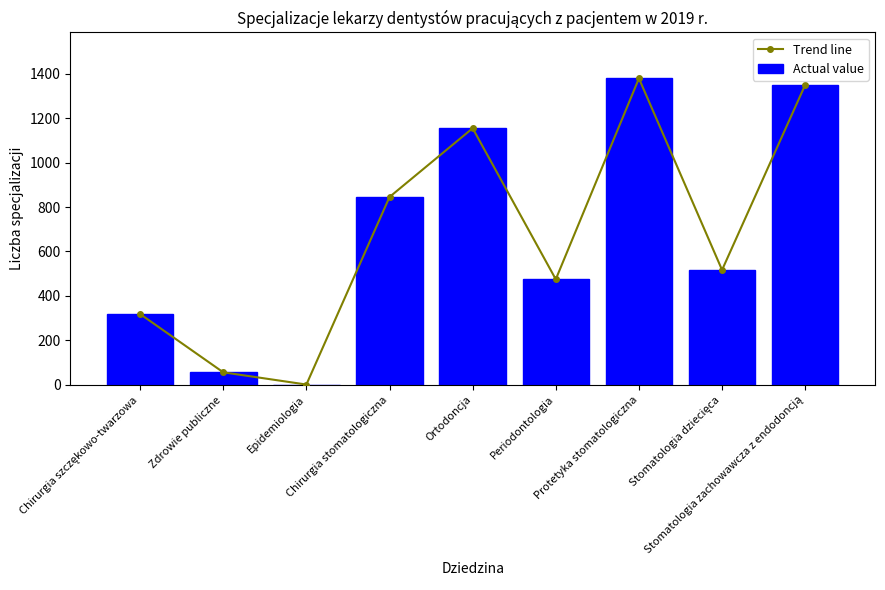

What position from the left is Stomatologia dziecięca?

8